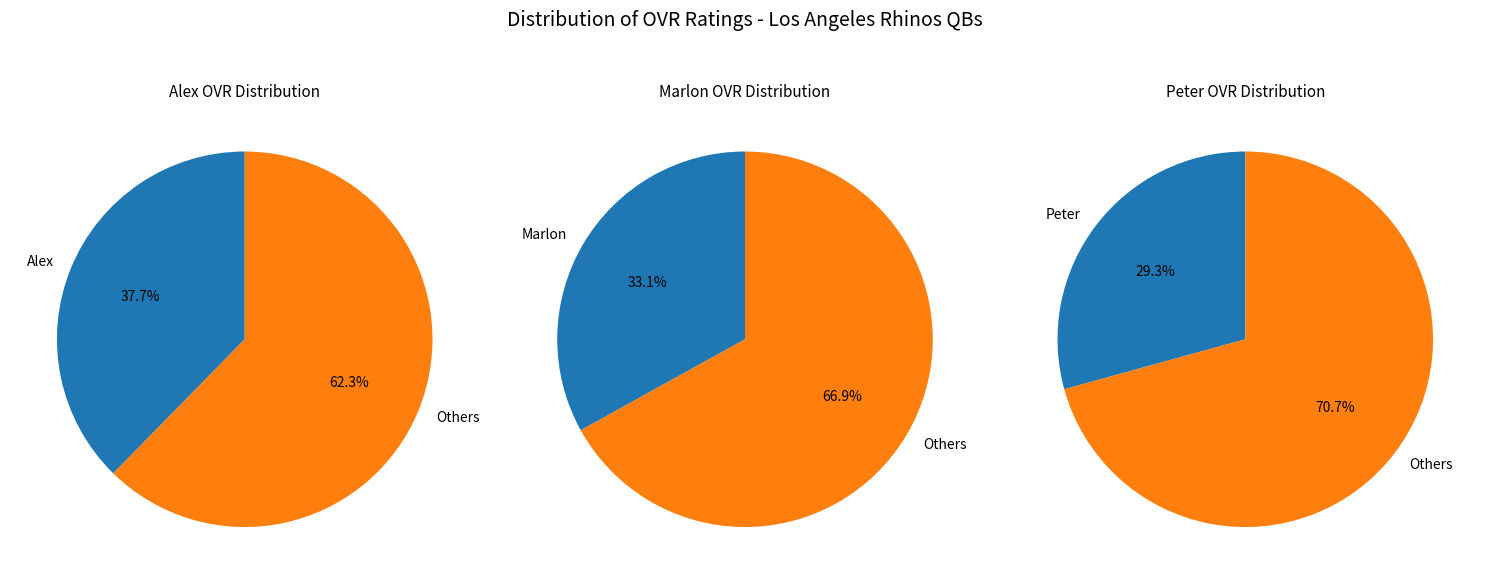

Is the sum of Peter and Marlon greater than half?

Yes